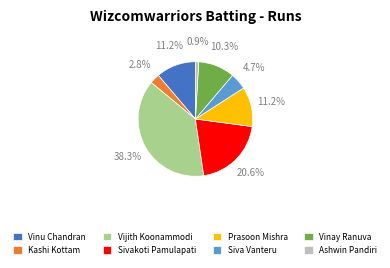

Count the number of slices in the pie.

8